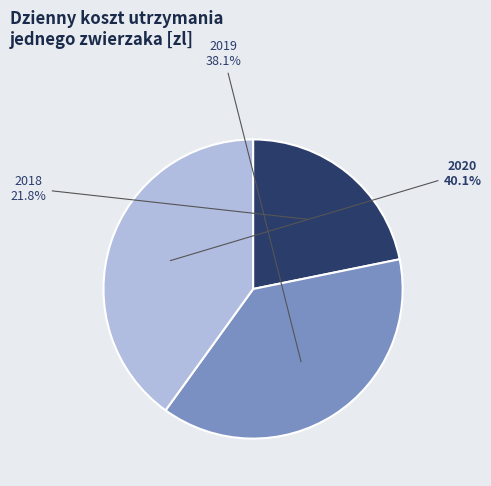

What portion of the pie excludes 2020?

59.9%